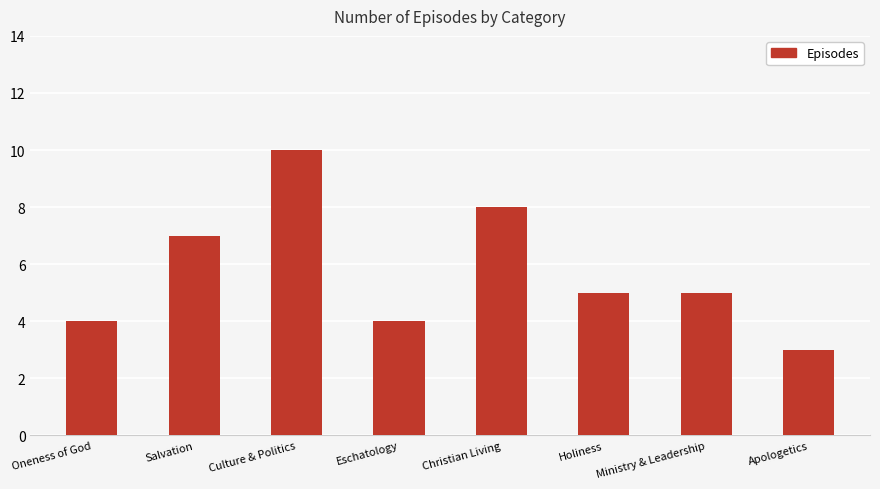

True or false: the data shows 10 at Salvation.

False